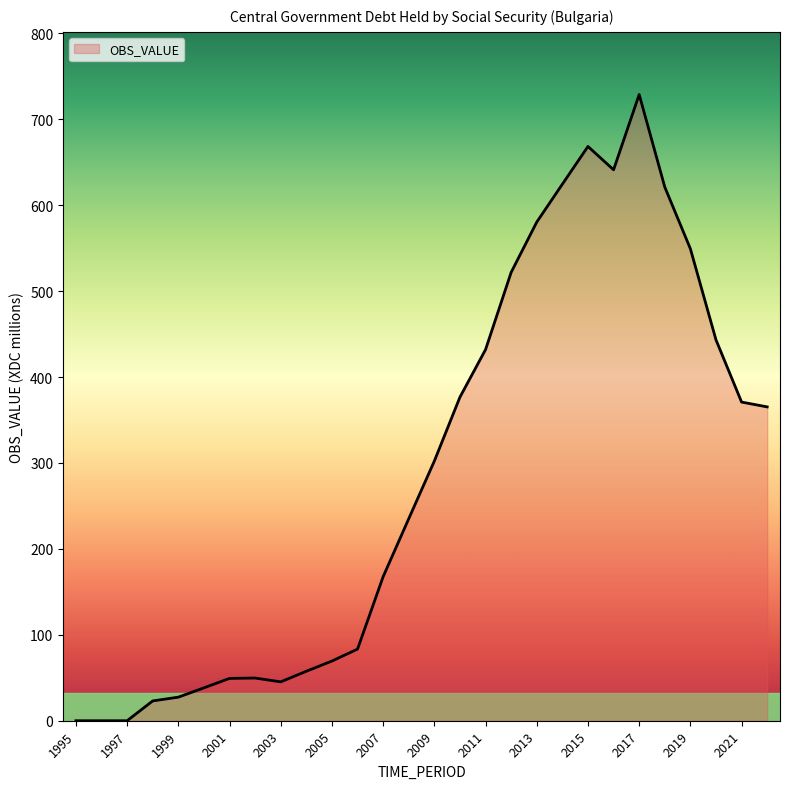

What is the greatest value displayed?

728.9